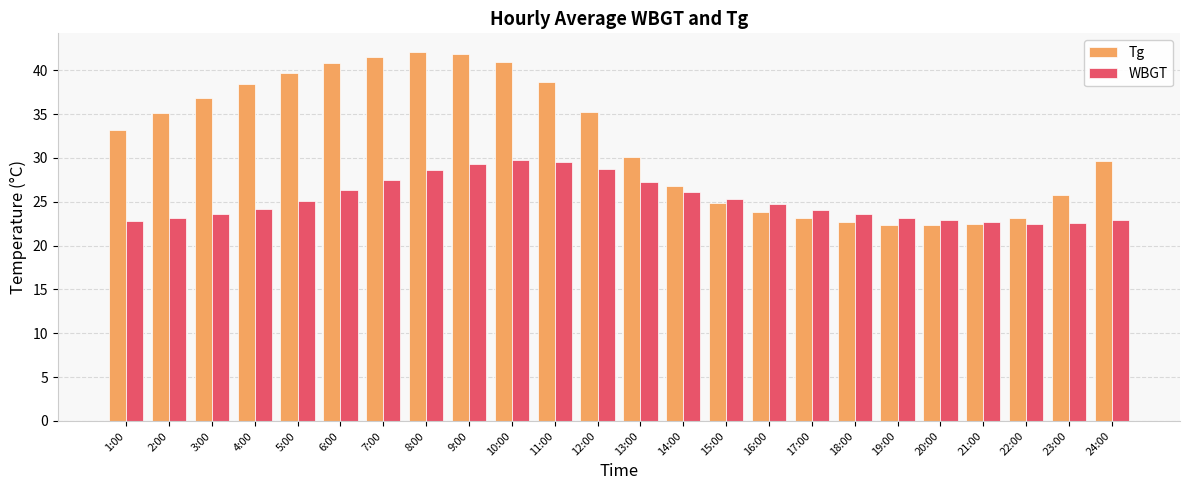

At 23:00, list the series in order from smallest to largest.

WBGT, Tg